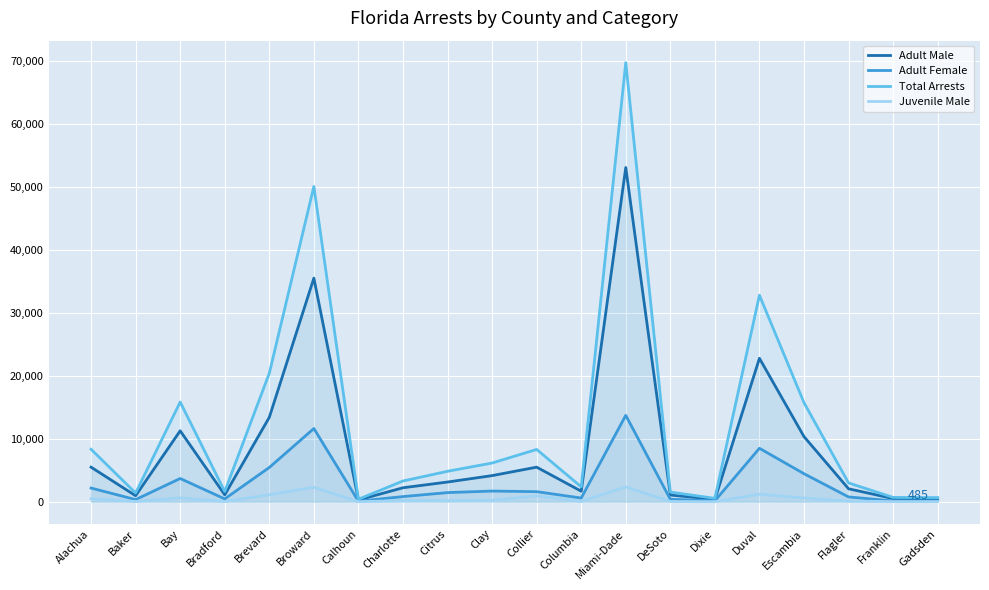

List the labels in order of Adult Male value, largest first.

Miami-Dade, Broward, Duval, Brevard, Bay, Escambia, Collier, Alachua, Clay, Citrus, Charlotte, Flagler, Columbia, Bradford, DeSoto, Baker, Franklin, Gadsden, Dixie, Calhoun